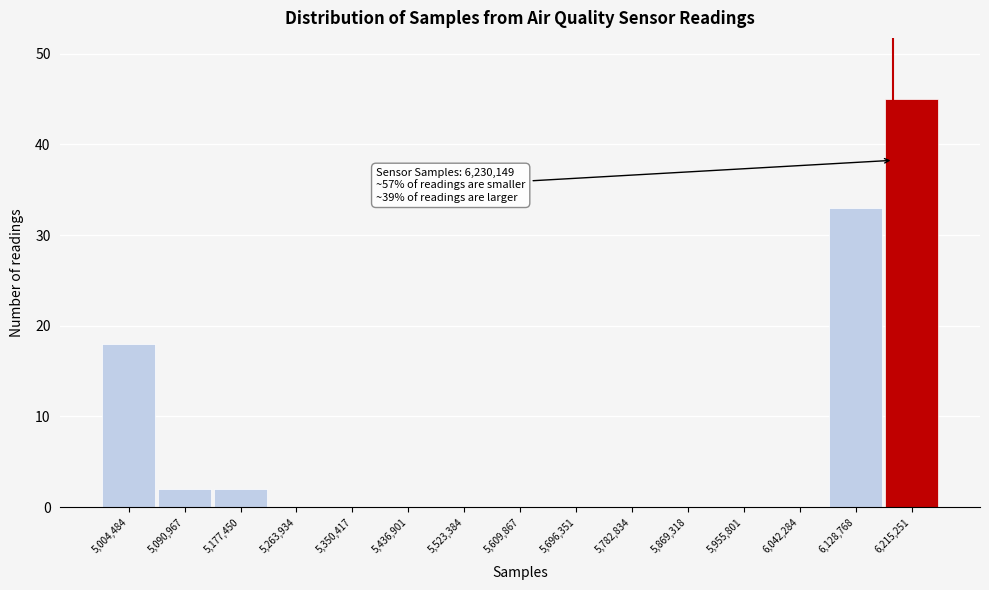

Reading right to left, transcribe all the data shown in this chart.

6,215,251=45	6,128,768=33	6,042,284=0	5,955,801=0	5,869,318=0	5,782,834=0	5,696,351=0	5,609,867=0	5,523,384=0	5,436,901=0	5,350,417=0	5,263,934=0	5,177,450=2	5,090,967=2	5,004,484=18